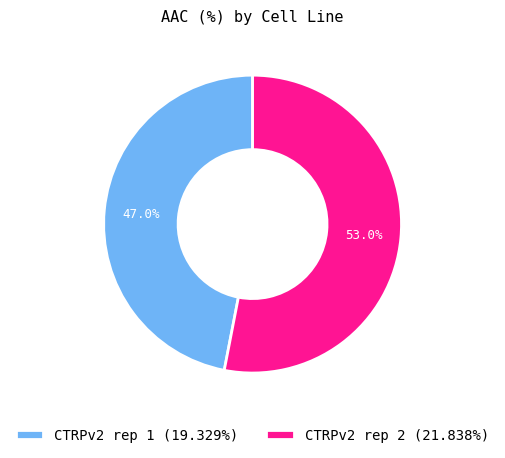

Is CTRPv2 rep 1 the majority of the pie?

No